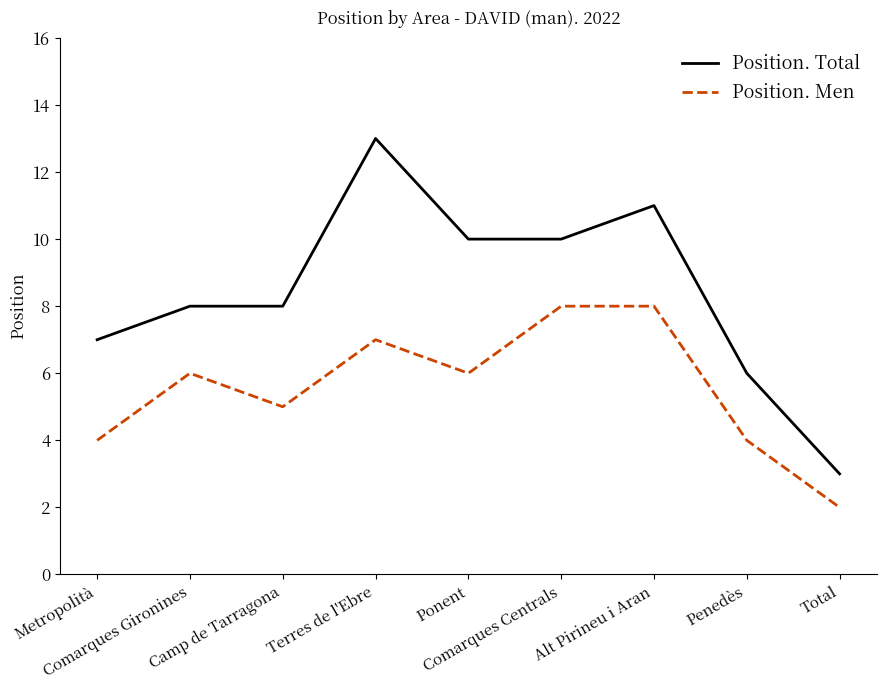

In Position. Men, how many points are lower than both neighbors (excluding endpoints)?

2